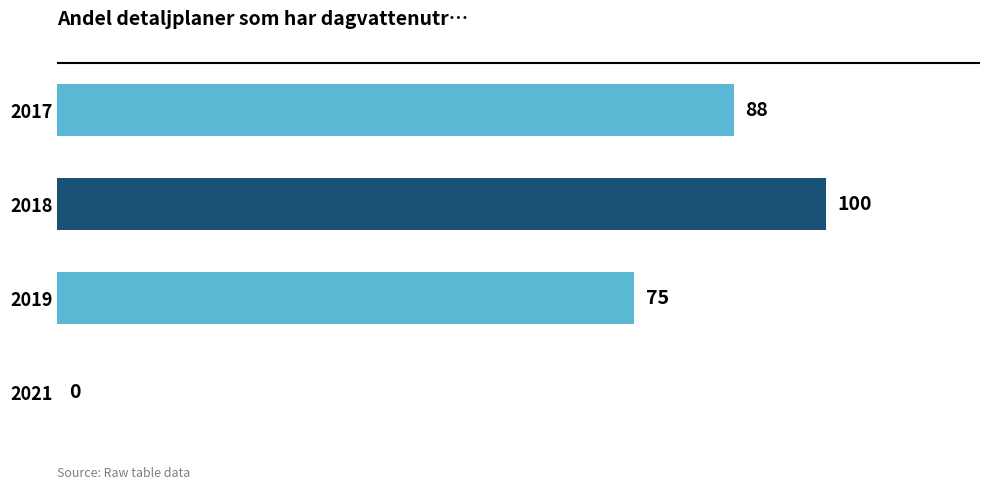

What is the sum of all values?

263